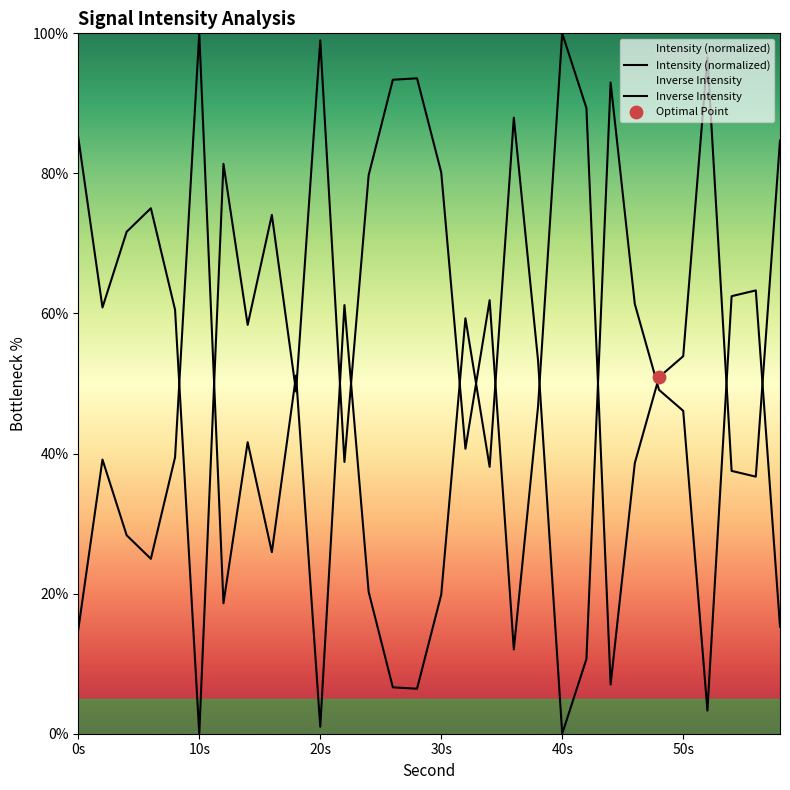

At how many categories does at least one series exceed 94?

4